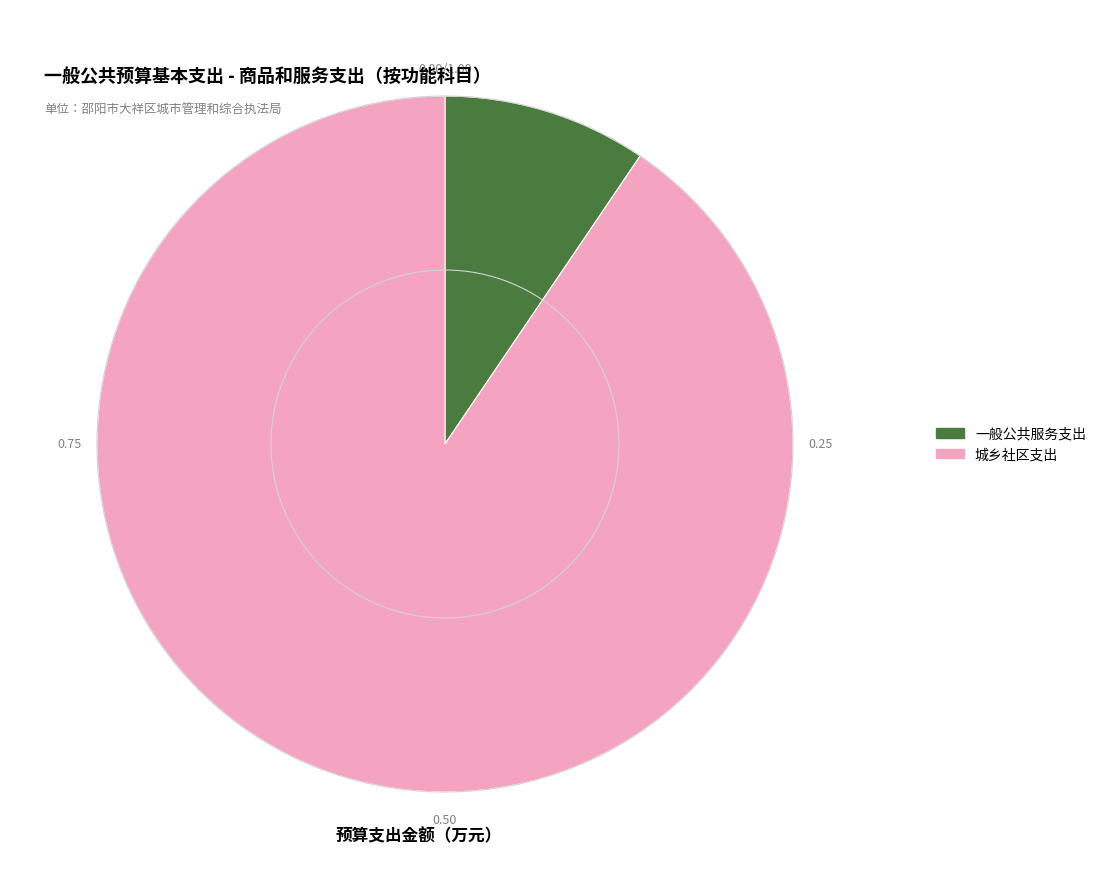

Does 一般公共服务支出 account for over 50% of the chart?

No